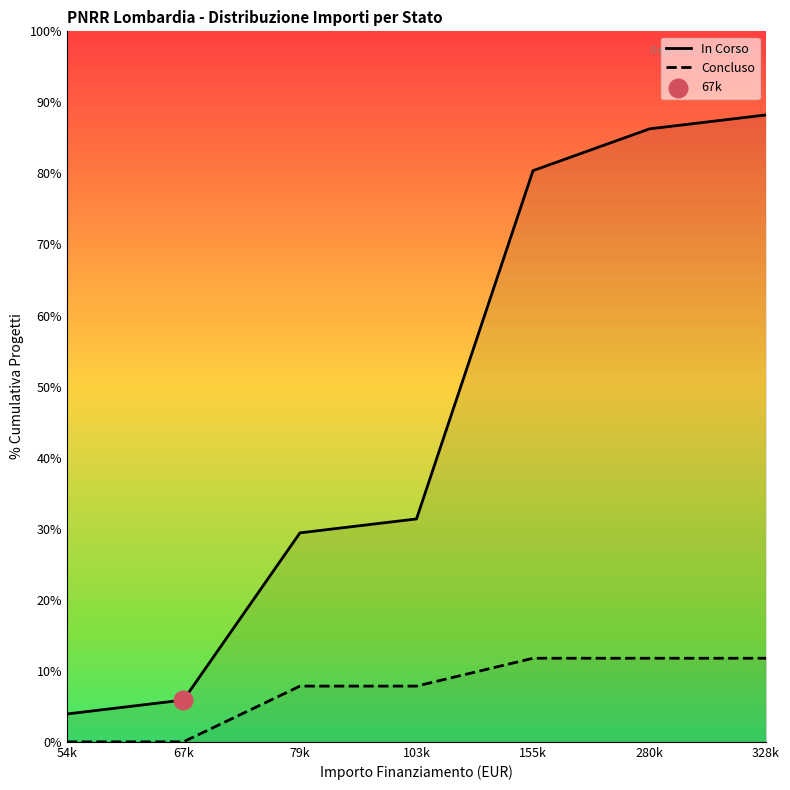

Which series reaches the minimum Y coordinate?

Concluso